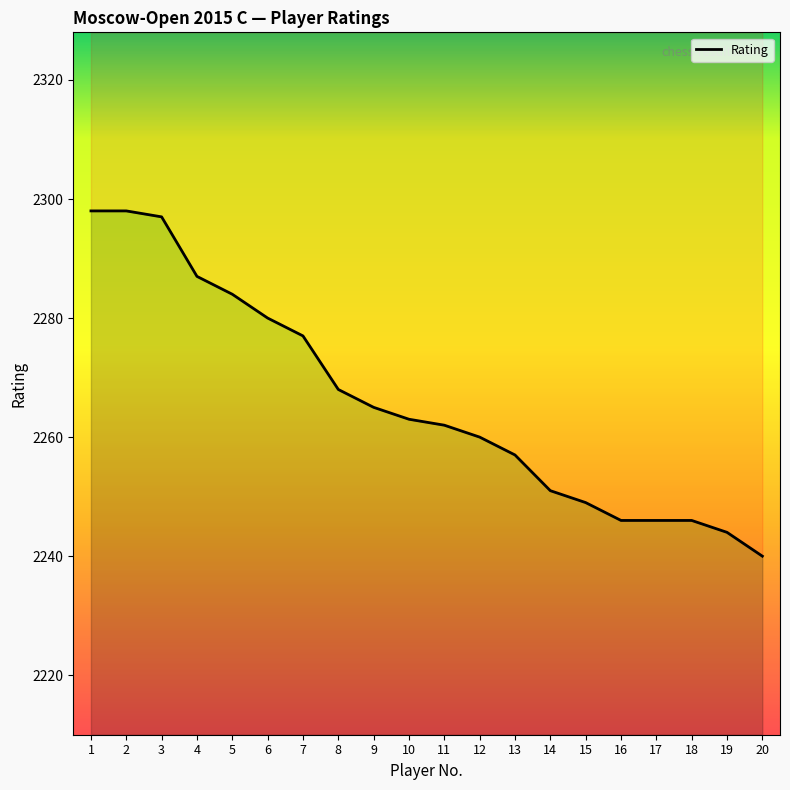

Between 1 and 4, which is larger?

1